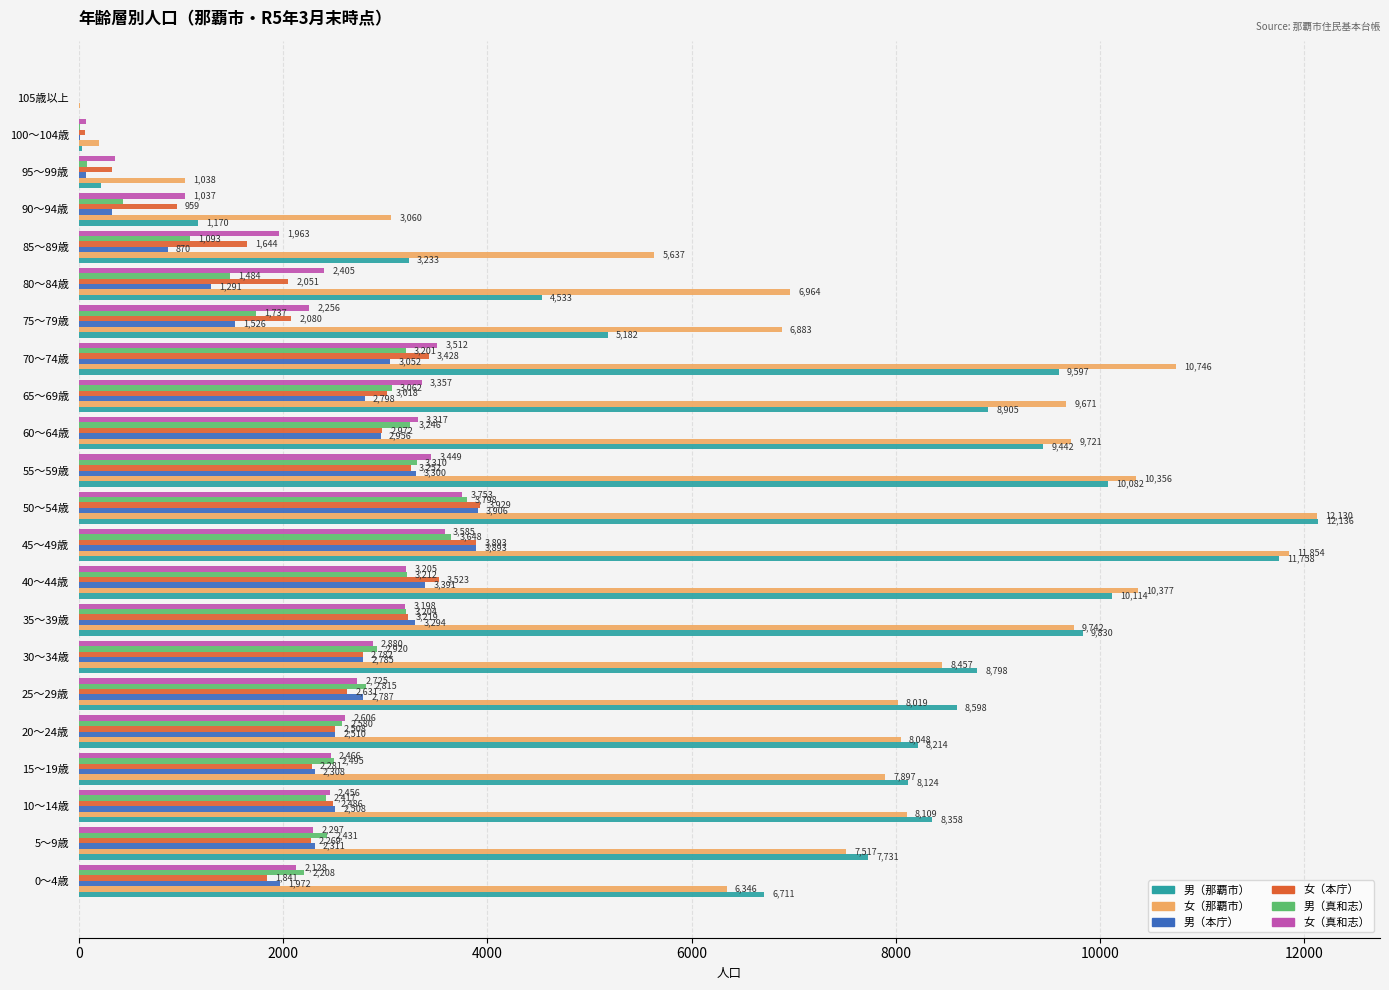

The value of 女（那覇市） at 65～69歳 is 12805. True or false?

False